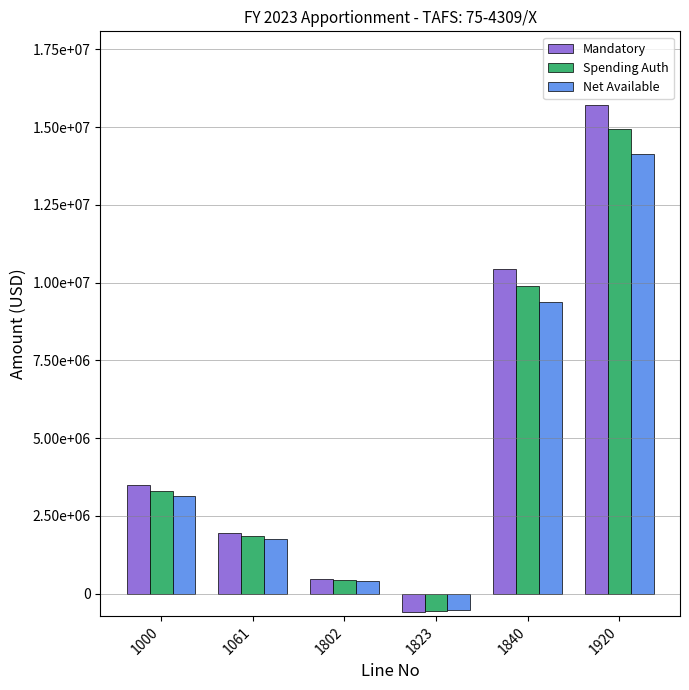

The Spending Auth series shows 16380595 at 1840. True or false?

False